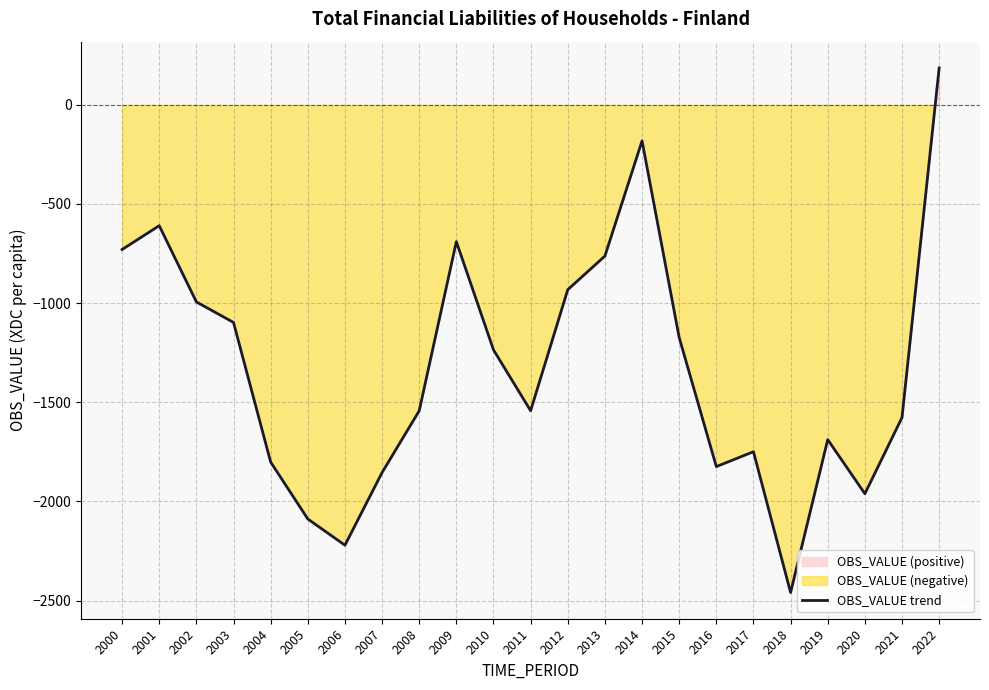

What is the greatest value displayed?

186.3